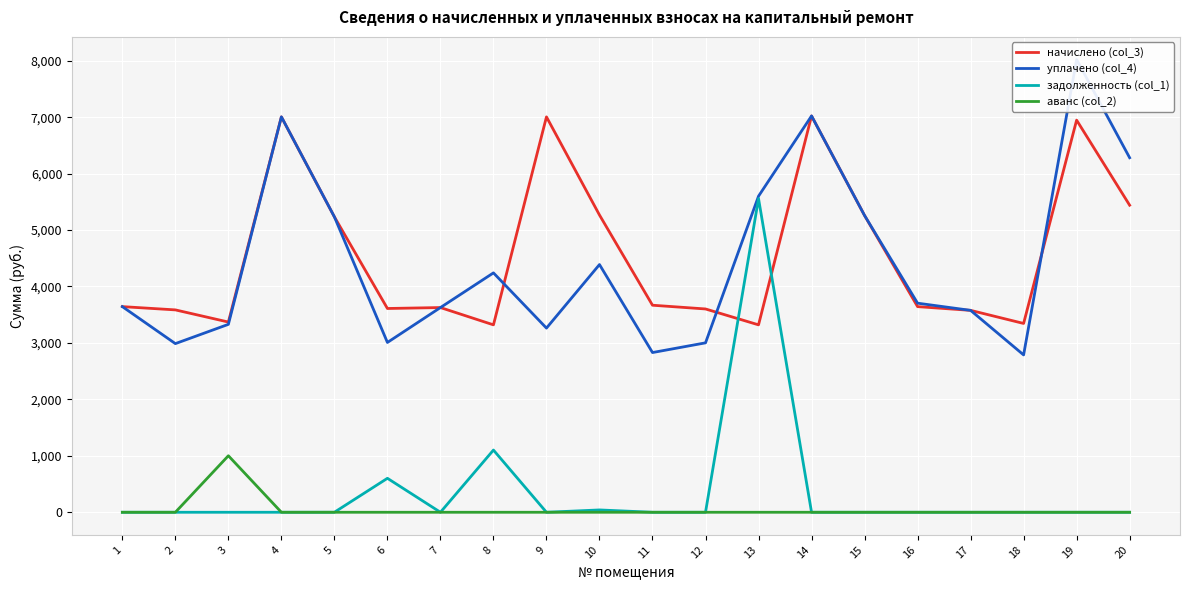

Reading right to left, list all the values displayed in this chart.

начислено (col_3): 20=5440.0	19=6946.9	18=3345.1	17=3577.0	16=3643.2	15=5257.8	14=7021.4	13=3320.3	12=3601.8	11=3668.0	10=5266.1	9=7004.9	8=3320.3	7=3626.6	6=3610.1	5=5233.0	4=7004.9	3=3370.0	2=3585.2	1=3643.2
уплачено (col_4): 20=6280.9	19=8020.8	18=2787.6	17=3577.0	16=3704.2	15=5257.8	14=7021.4	13=5600.0	12=3001.5	11=2829.6	10=4388.4	9=3262.8	8=4241.0	7=3626.6	6=3008.4	5=5233.0	4=7004.9	3=3329.3	2=2987.7	1=3643.2
задолженность (col_1): 20=0.0	19=0.0	18=0.0	17=0.0	16=0.0	15=0.0	14=0.0	13=5557.2	12=0.0	11=0.0	10=41.3	9=0.0	8=1102.1	7=0.0	6=601.7	5=0.3	4=0.0	3=0.0	2=0.0	1=0.0
аванс (col_2): 20=0.0	19=0.0	18=0.0	17=0.0	16=0.0	15=0.0	14=0.0	13=0.0	12=0.0	11=0.0	10=0.0	9=0.0	8=0.0	7=0.0	6=0.0	5=0.0	4=0.0	3=1001.3	2=0.0	1=0.0